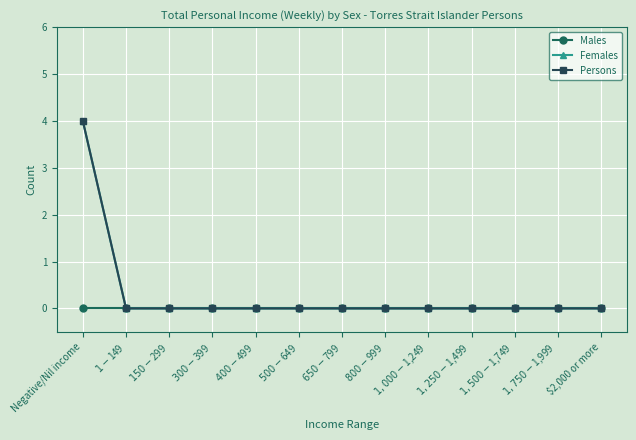

Is this an area chart (filled region under the line)?

No